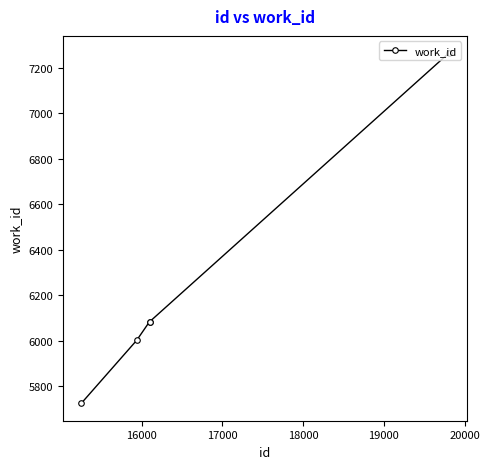

What is the difference between the maximum and minimum values?

1540